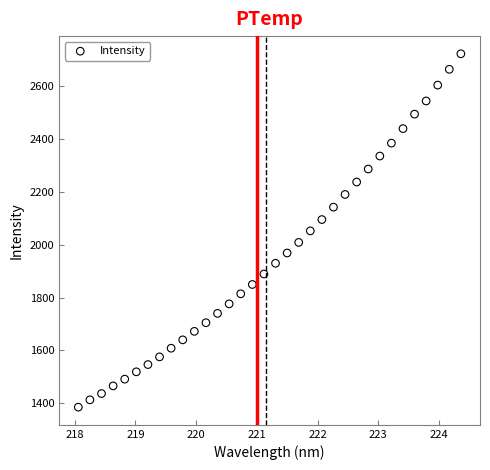

What is the range of Y values (max minus min)?

1339.5